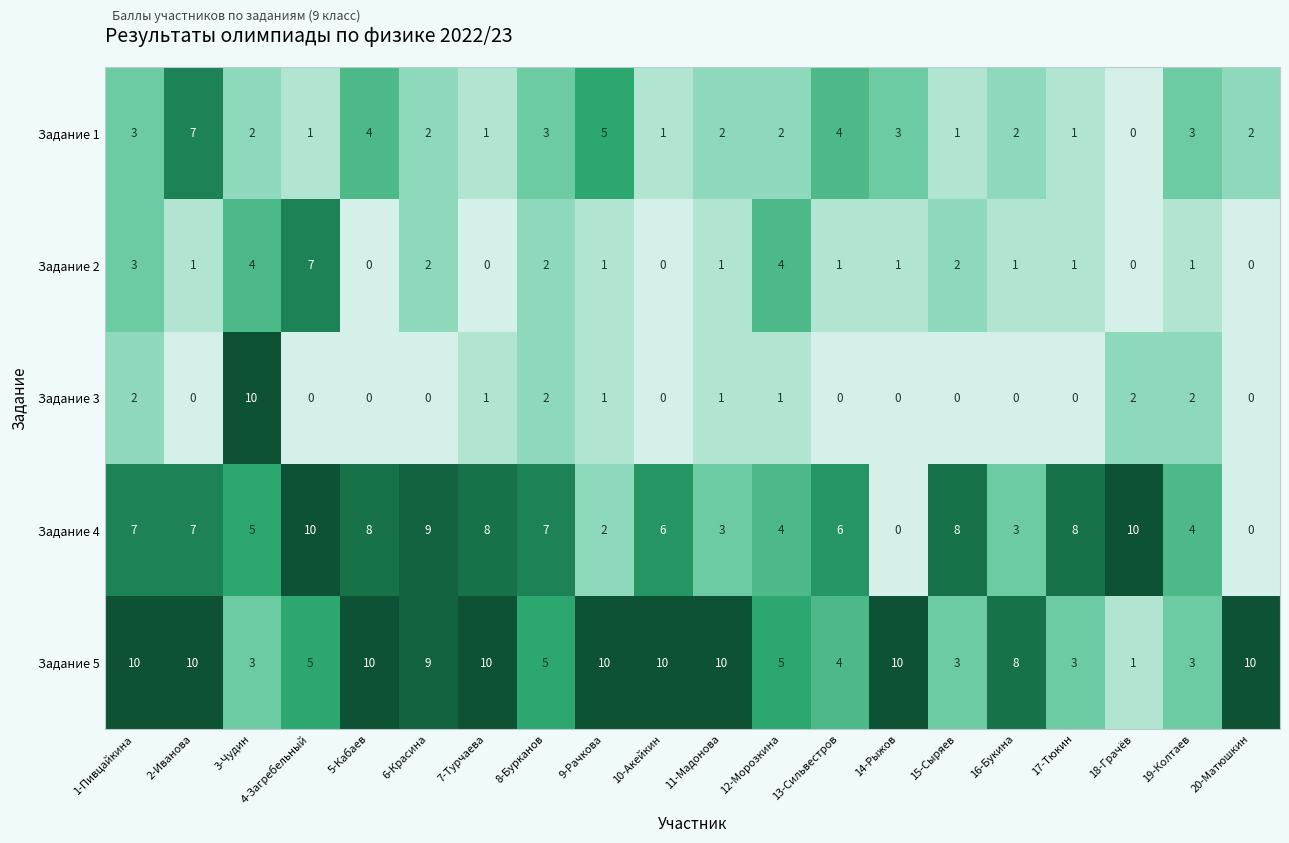

Which series has the largest total across all categories?

Задание 5